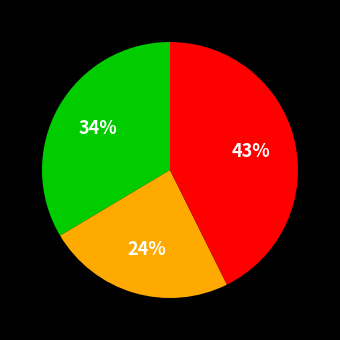

To the nearest percent, what is the difference between the largest and smallest slice percentages?

19%